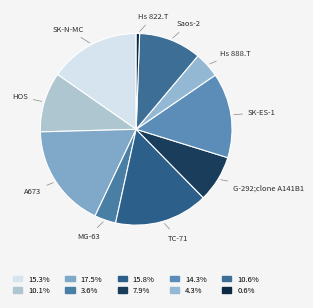

Combined, do Hs 822.T and SK-ES-1 account for over 50%?

No